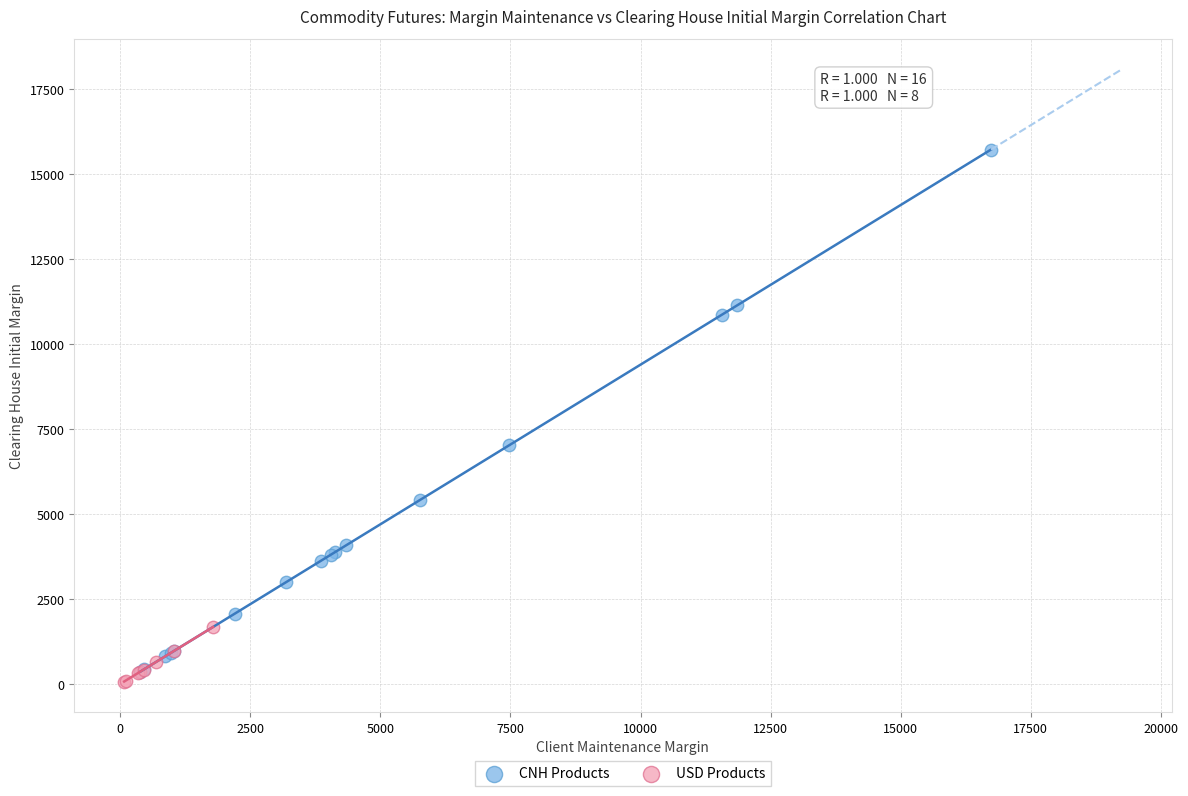

Which series has the largest Y range (max minus min)?

CNH Products